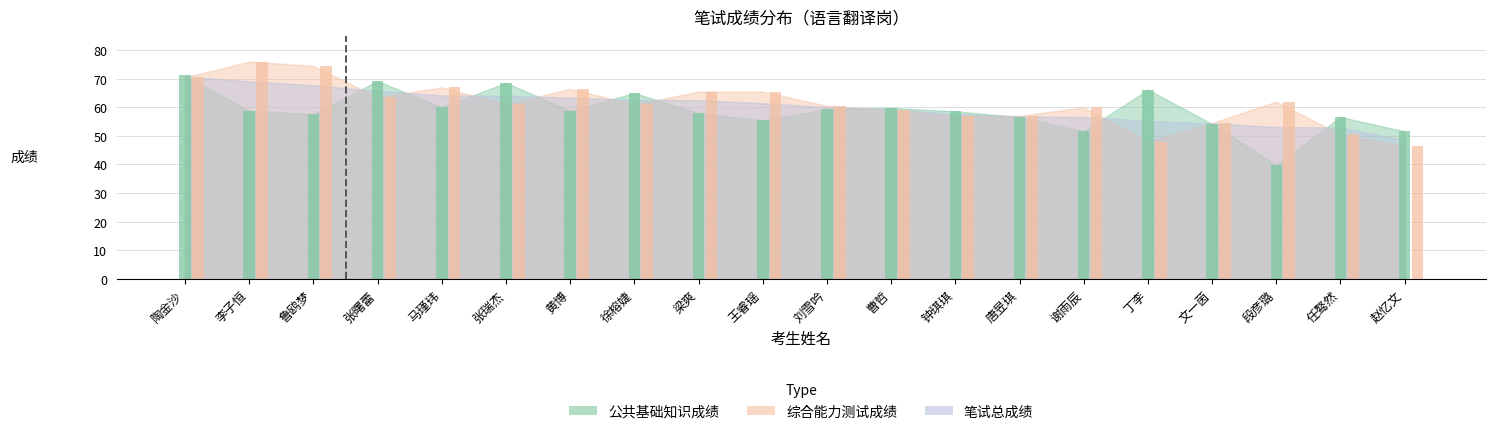

Which label corresponds to the smallest value in the chart?

段彦璐